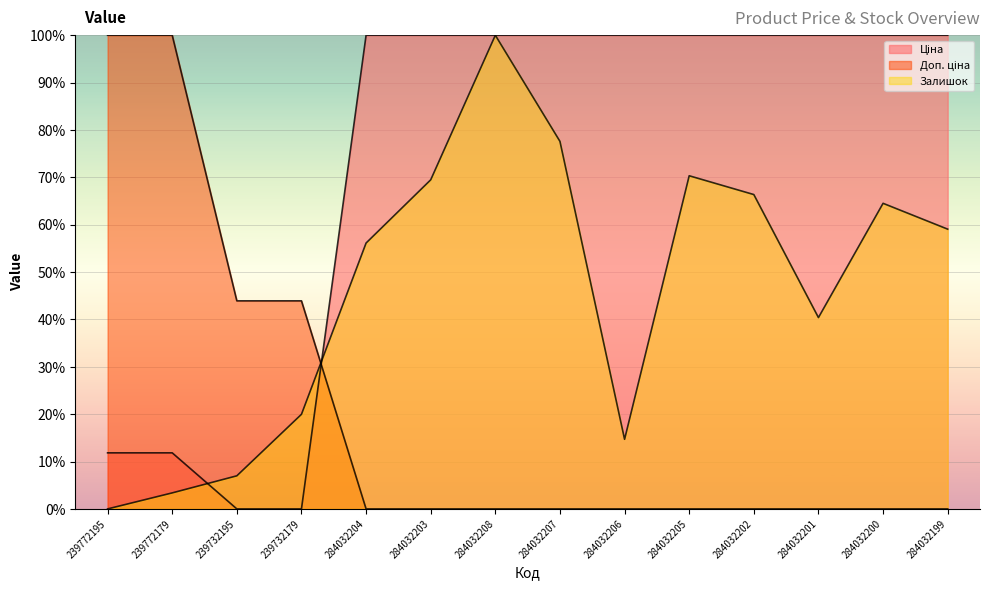

Reading left to right, transcribe all the data shown in this chart.

Ціна: 239772195=11.8	239772179=11.8	239732195=0.0	239732179=0.0	284032204=100.0	284032203=100.0	284032208=100.0	284032207=100.0	284032206=100.0	284032205=100.0	284032202=100.0	284032201=100.0	284032200=100.0	284032199=100.0
Доп. ціна: 239772195=100.0	239772179=100.0	239732195=43.9	239732179=43.9	284032204=0.0	284032203=0.0	284032208=0.0	284032207=0.0	284032206=0.0	284032205=0.0	284032202=0.0	284032201=0.0	284032200=0.0	284032199=0.0
Залишок: 239772195=0.0	239772179=3.4	239732195=7.0	239732179=20.0	284032204=56.1	284032203=69.5	284032208=100.0	284032207=77.6	284032206=14.7	284032205=70.3	284032202=66.4	284032201=40.4	284032200=64.5	284032199=59.1